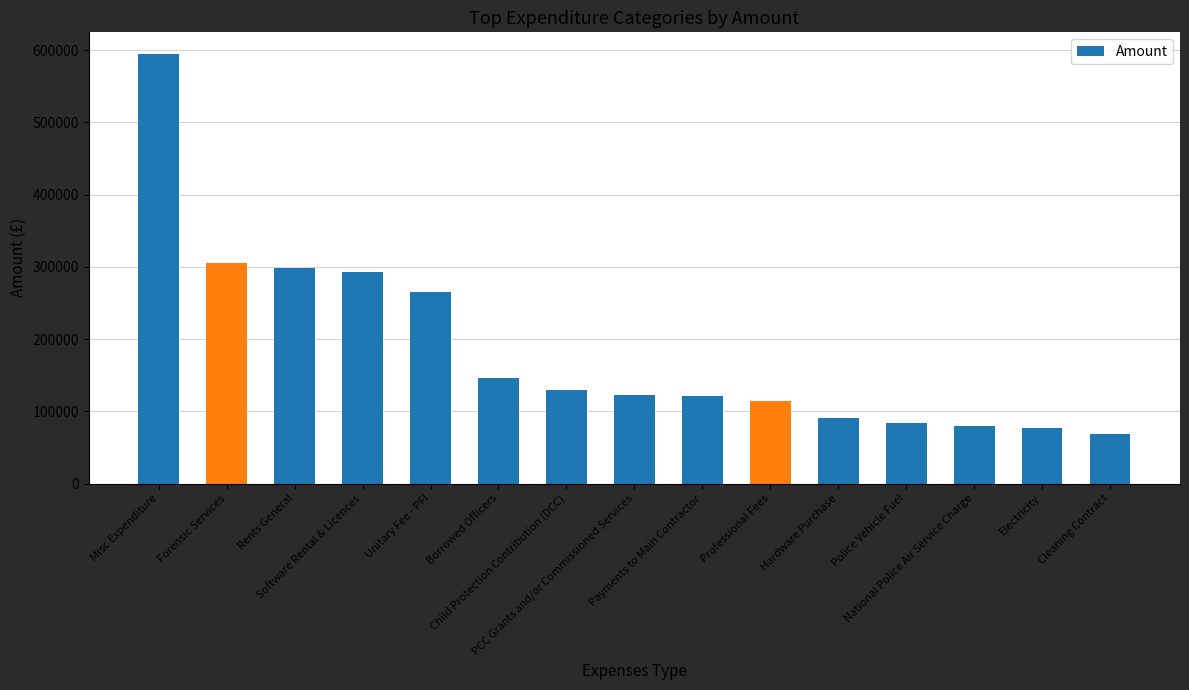

What is the ratio of the value at Software Rental & Licences to the value at Rents General?

1.0